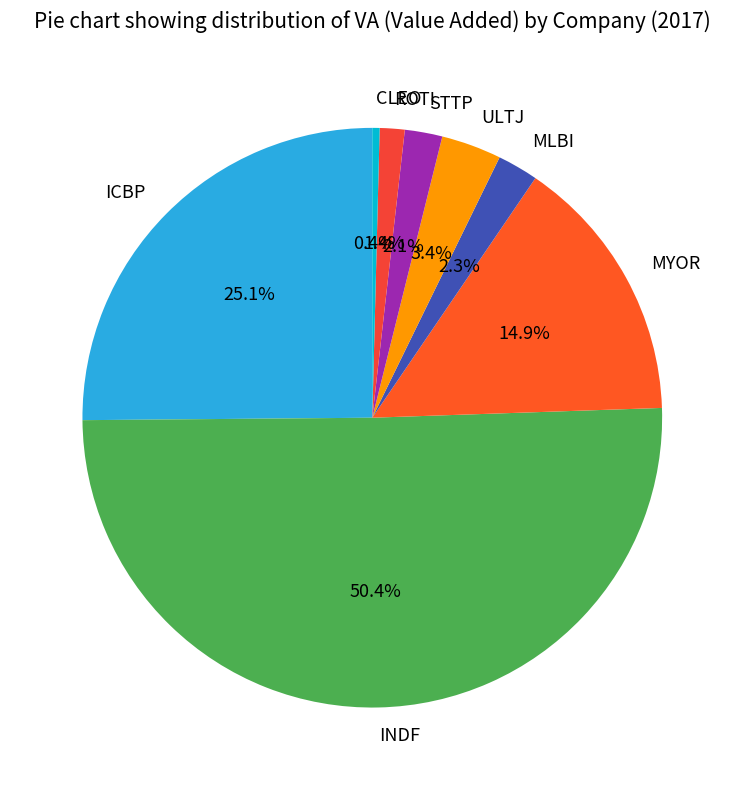

Between INDF and ICBP, which is larger?

INDF